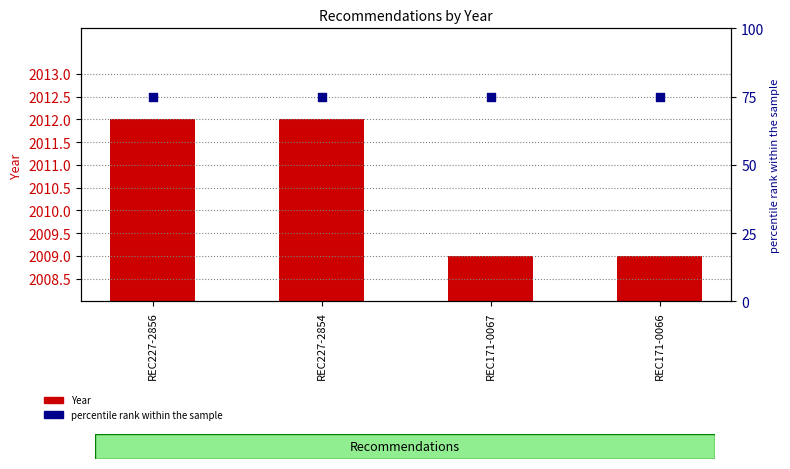

Is the value of percentile rank within the sample at REC171-0066 greater than the value of Year at REC171-0067?

No